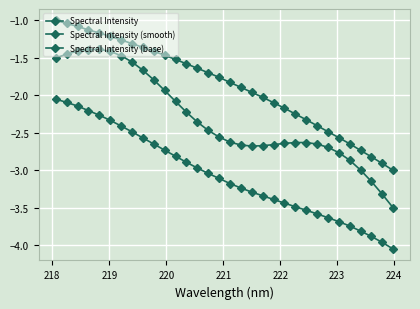

How many categories are shown in the chart?

32